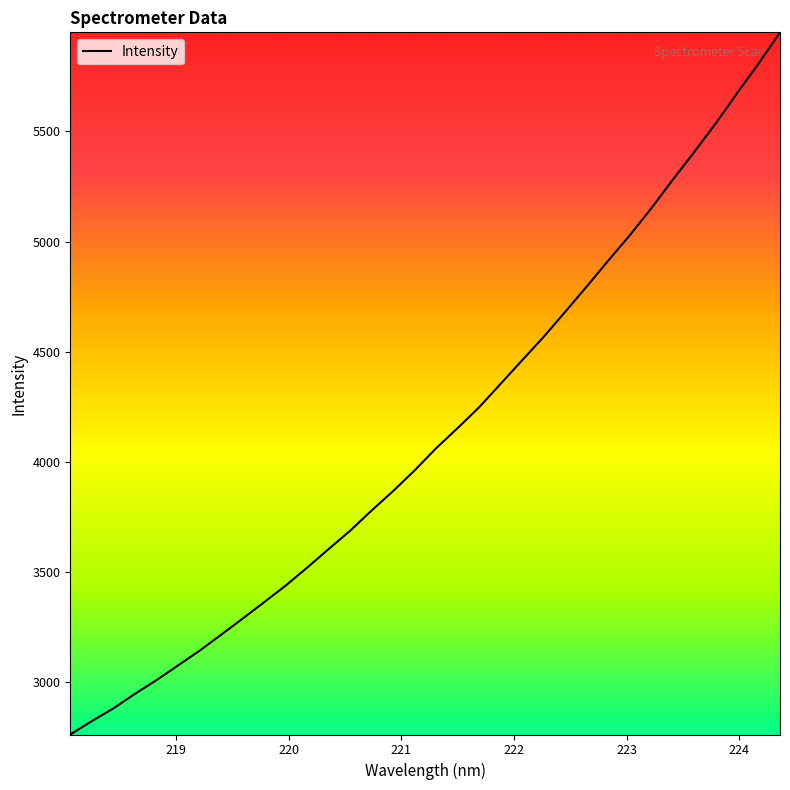

What is the smallest value displayed?

2759.5